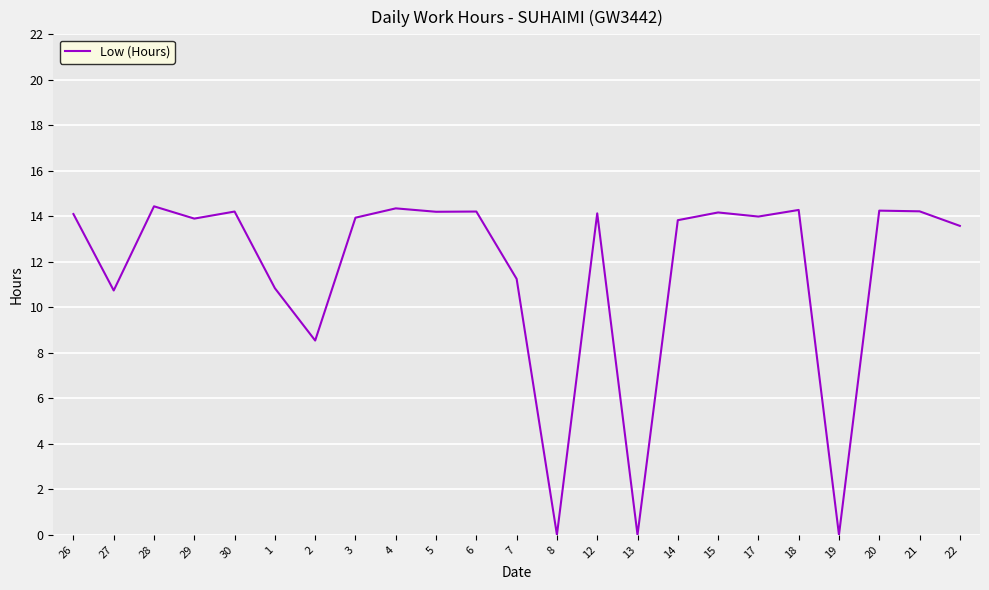

How many lines are shown in the chart?

1